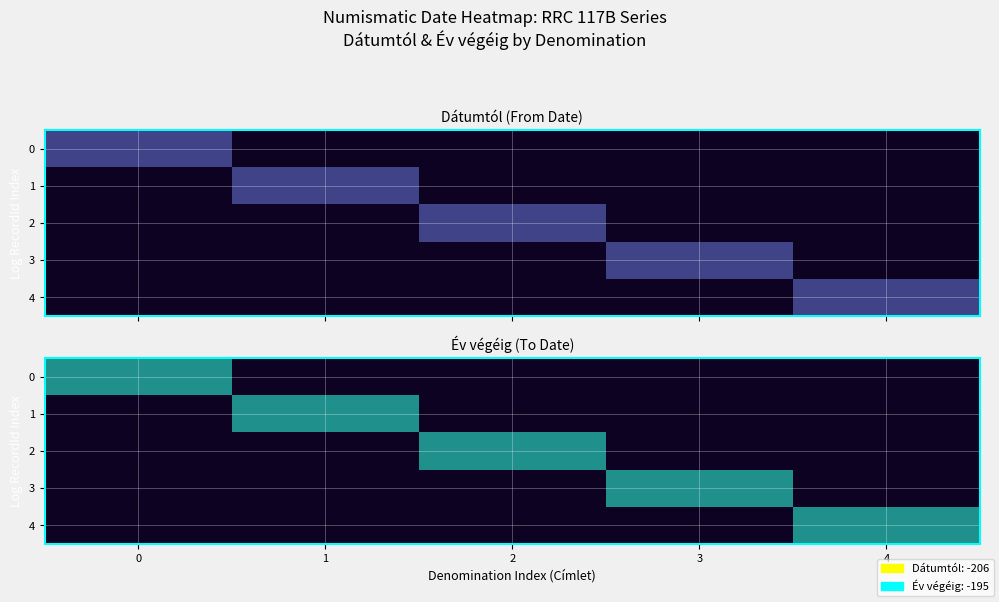

The év_végéig series shows -317 at dátumtól. True or false?

False